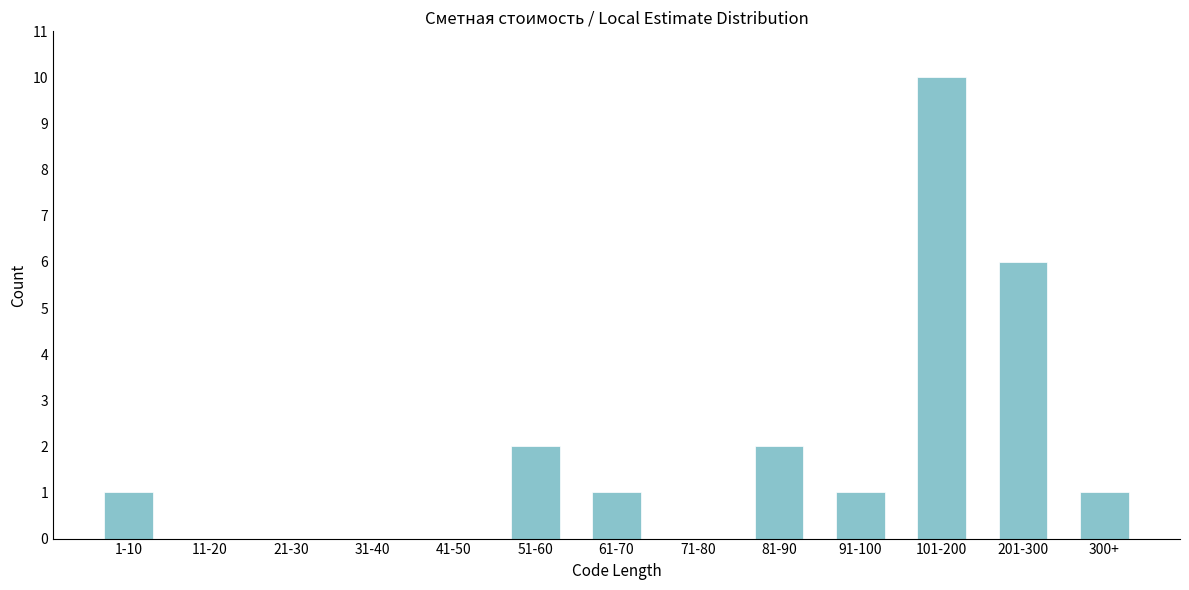

Reading left to right, list all the values displayed in this chart.

1-10=1	11-20=0	21-30=0	31-40=0	41-50=0	51-60=2	61-70=1	71-80=0	81-90=2	91-100=1	101-200=10	201-300=6	300+=1